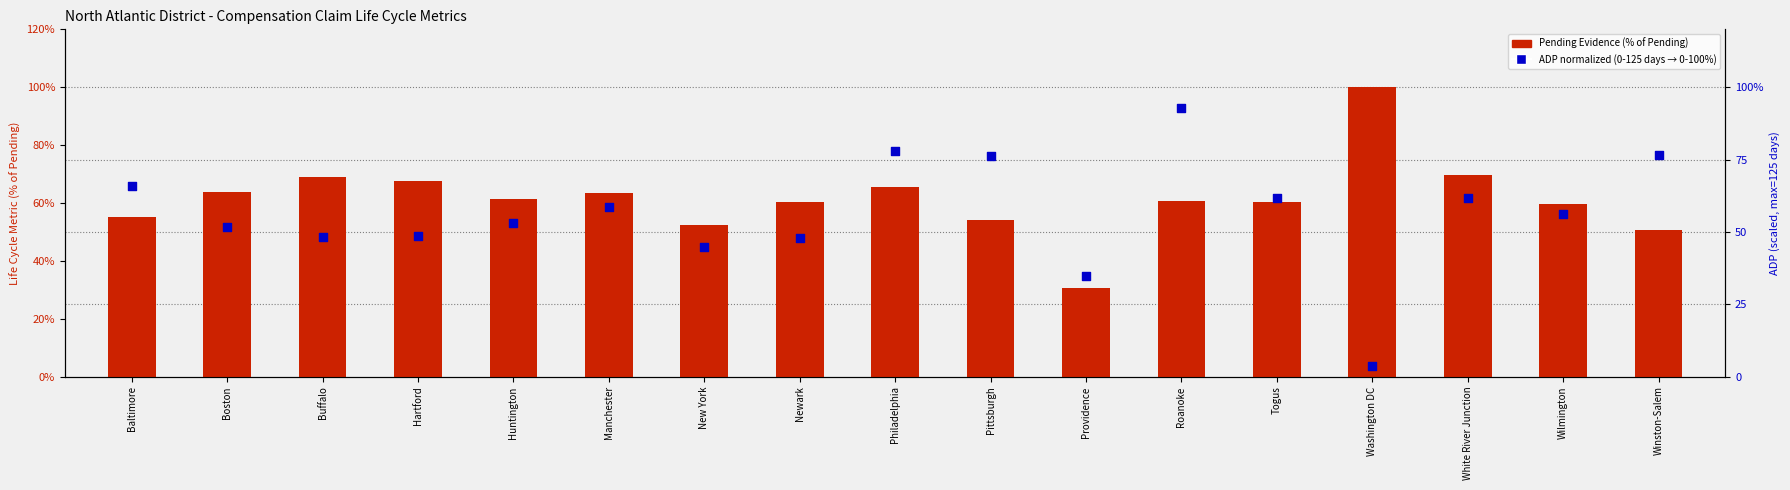

At how many categories does at least one series exceed 0?

17